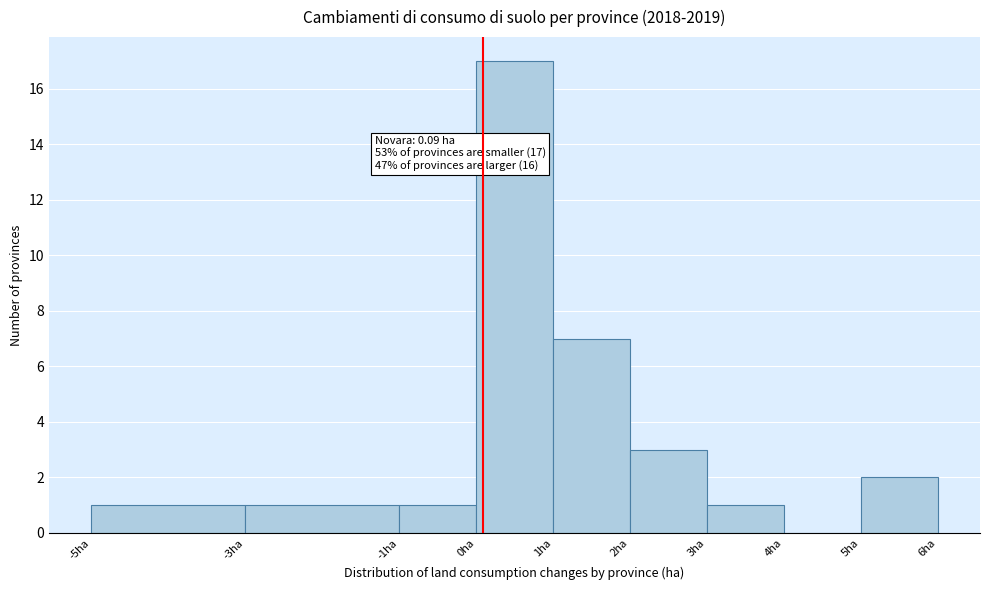

Over which range of the x-axis is the bar tallest?

0 to 1